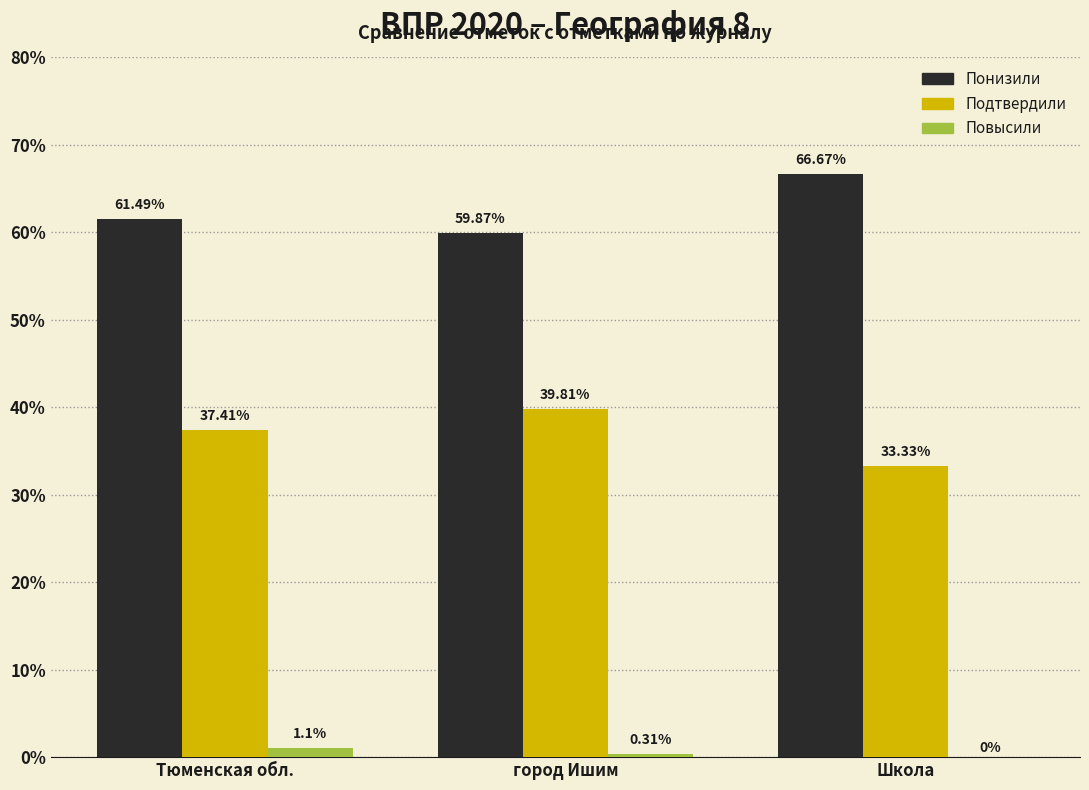

What is the sum of the Повысили values at Тюменская обл. and город Ишим?

1.4